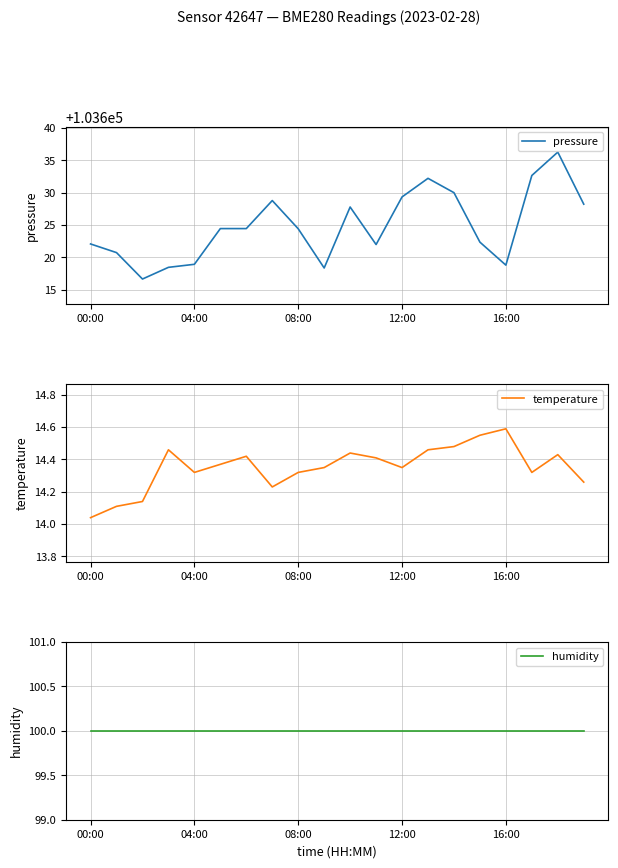

Which category has the highest value in the temperature series?

16:00